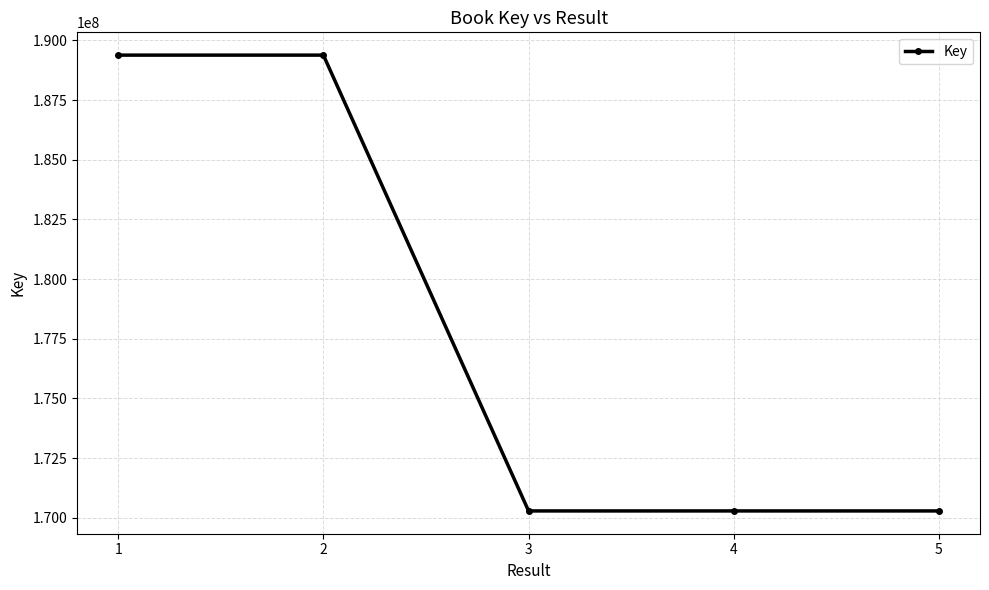

What is the maximum value shown in the chart?

189381202